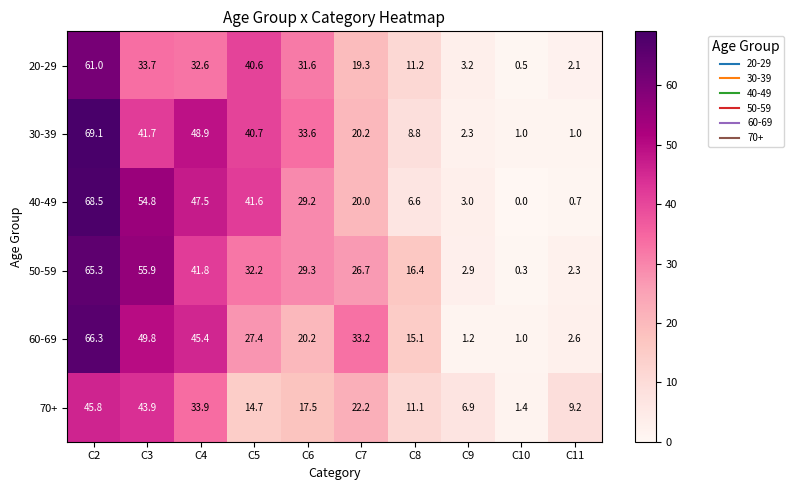

What is the greatest value displayed?

69.1